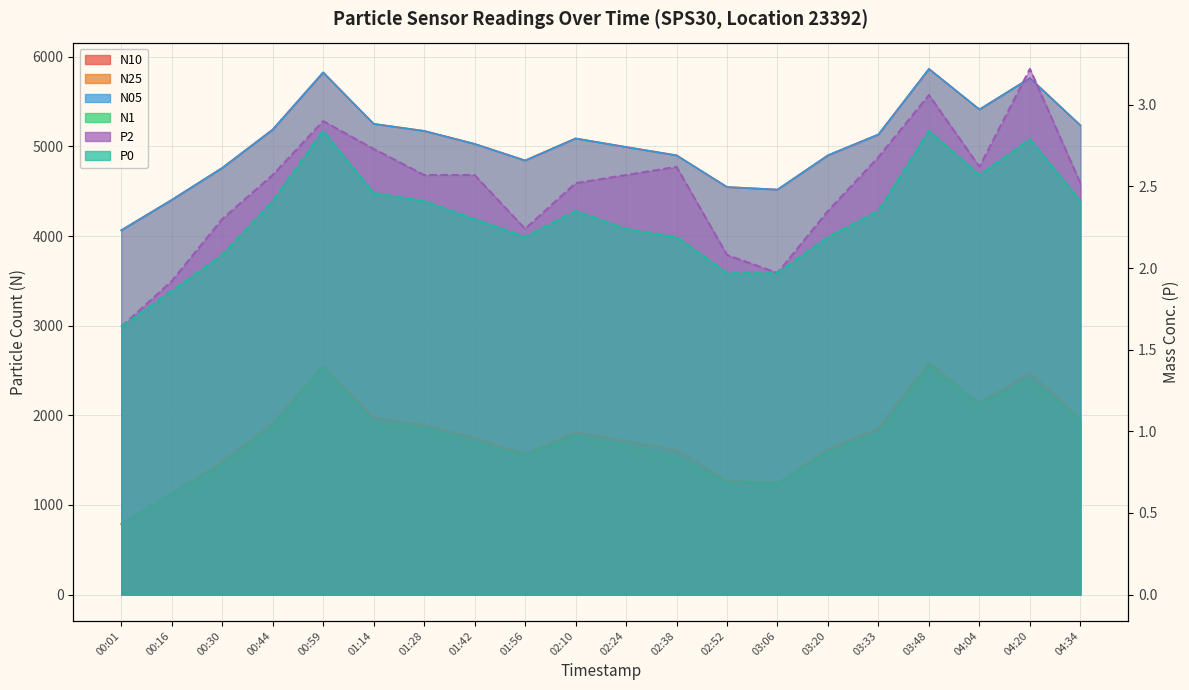

List the labels in order of N05 value, largest first.

03:48, 00:59, 04:20, 04:04, 01:14, 04:34, 00:44, 01:28, 03:33, 02:10, 01:42, 02:24, 03:20, 02:38, 01:56, 00:30, 02:52, 03:06, 00:16, 00:01